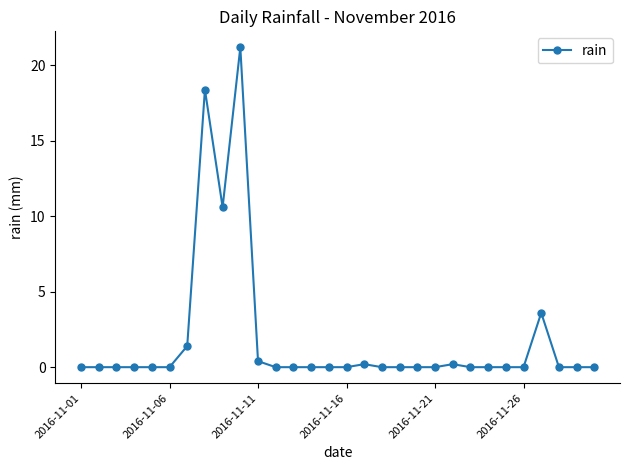

What is the greatest value displayed?

21.2